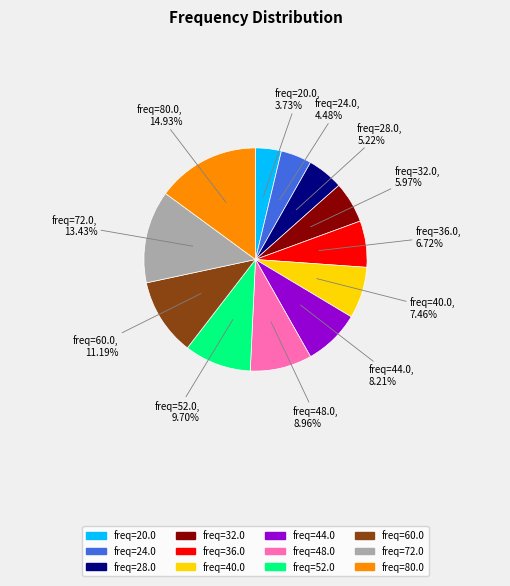

Rank the categories by value from highest to lowest.

freq=80.0, freq=72.0, freq=60.0, freq=52.0, freq=48.0, freq=44.0, freq=40.0, freq=36.0, freq=32.0, freq=28.0, freq=24.0, freq=20.0